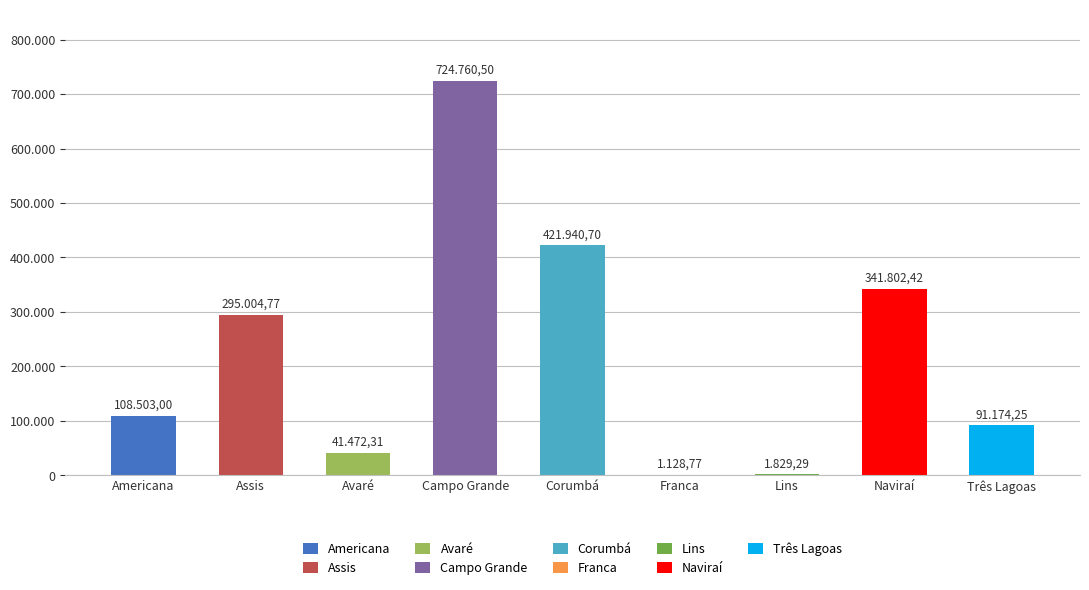

What is the difference between the values at Lins and Três Lagoas?

89345.0